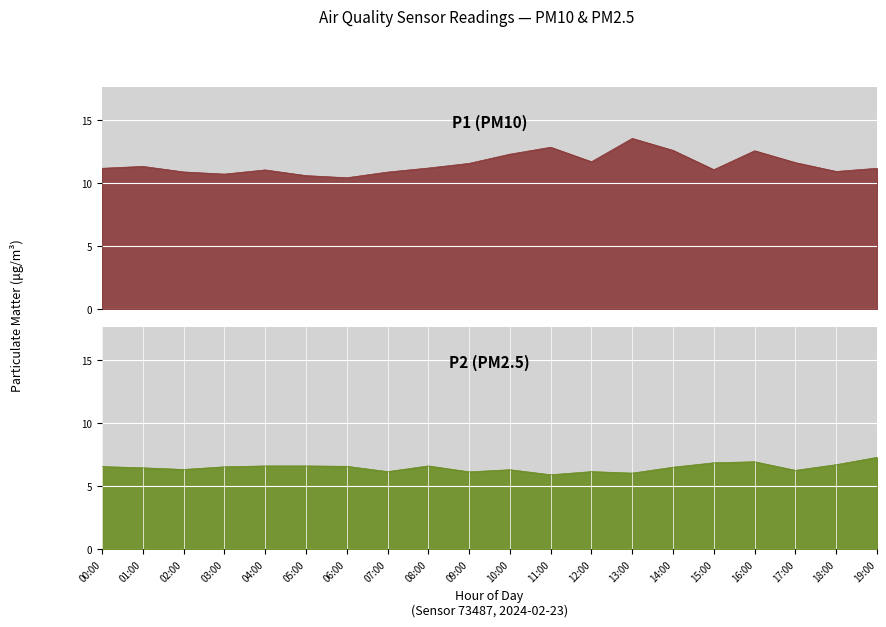

Reading left to right, extract all data points from this chart.

P1: 11.2	11.3	10.9	10.7	11.1	10.6	10.4	10.9	11.2	11.6	12.3	12.8	11.7	13.6	12.6	11.1	12.6	11.6	10.9	11.2
P2: 6.5	6.5	6.3	6.5	6.6	6.6	6.6	6.2	6.6	6.1	6.3	5.9	6.2	6.0	6.5	6.8	6.9	6.2	6.7	7.3